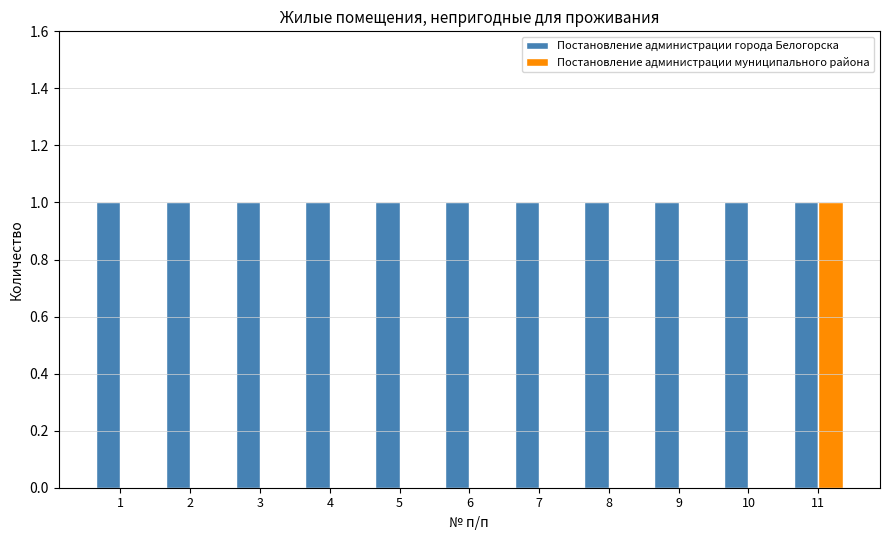

Which series has the widest spread of values?

Постановление администрации муниципального района